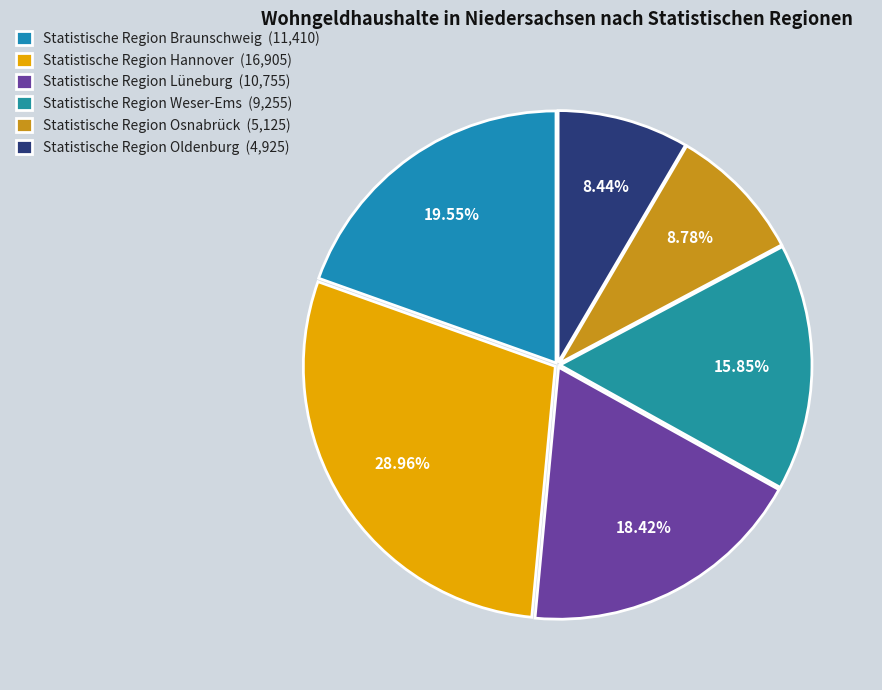

What is the change in value from Statistische Region Lüneburg to Statistische Region Osnabrück?

-5630